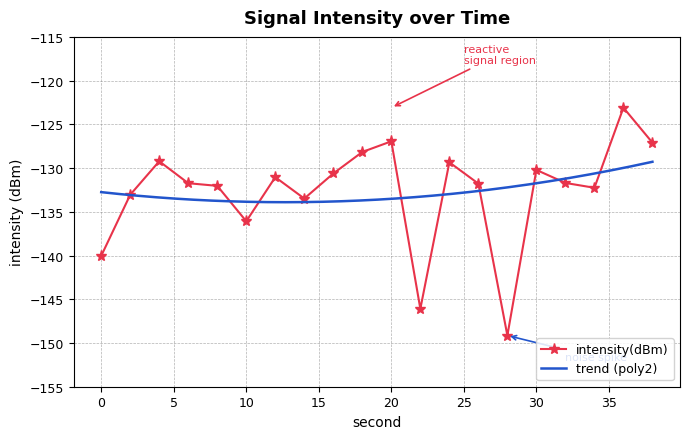

Which category has the highest value across all series?

36